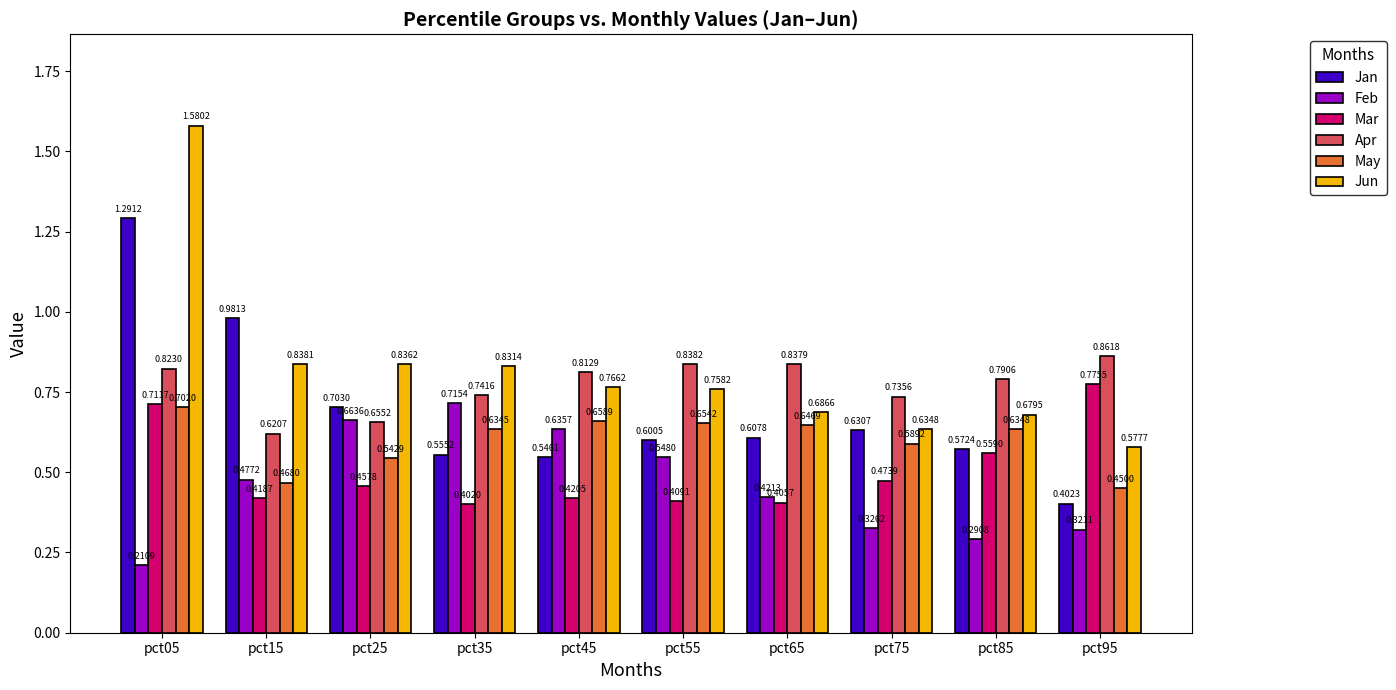

Is the value of May at pct75 greater than the value of Feb at pct85?

Yes